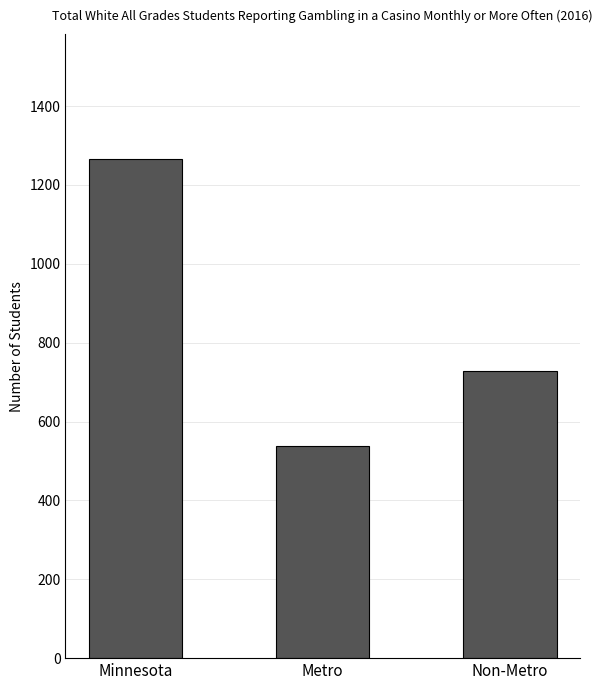

What is the difference between the values at Non-Metro and Minnesota?

538